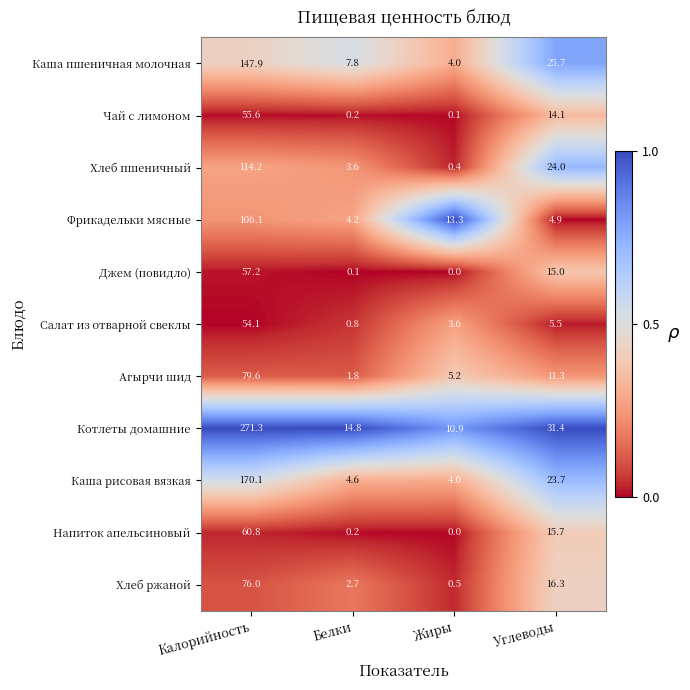

Which series has the largest total across all categories?

Котлеты домашние